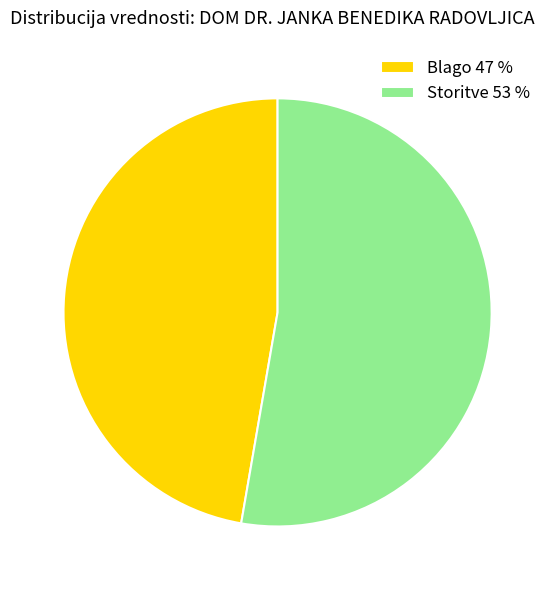

How many segments does this pie chart have?

2